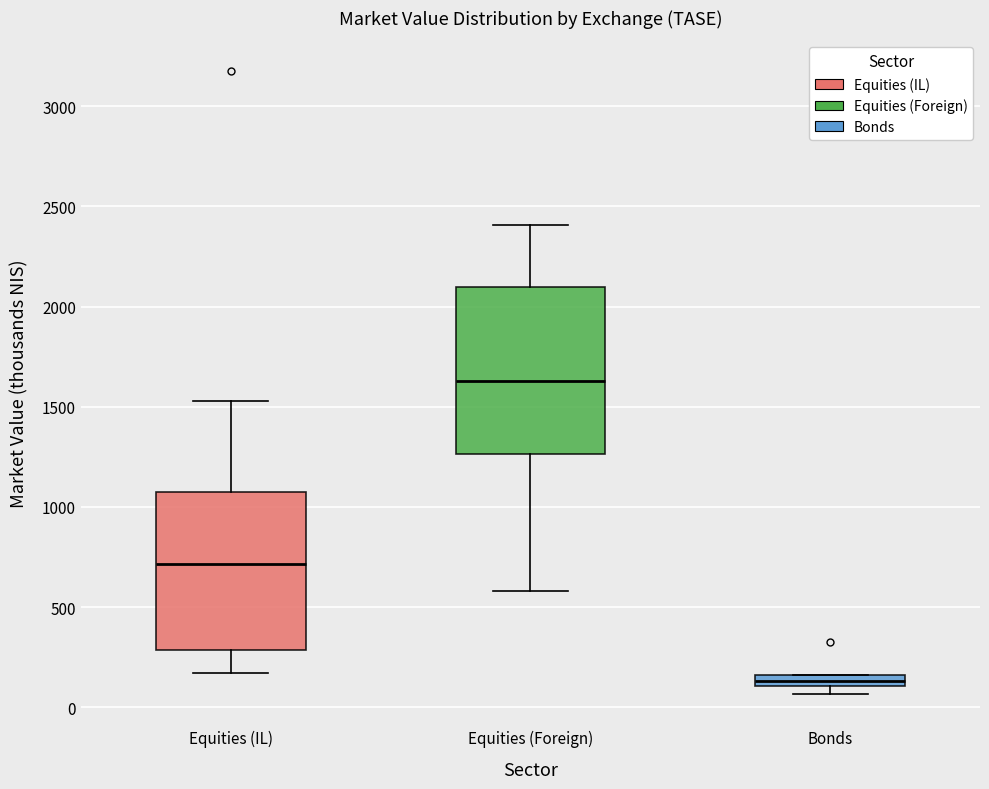

Where does the lower whisker of the box for Equities (Foreign) end on the y-axis? The values are not printed on the chart, so give them approximately, as read against the axis.

600